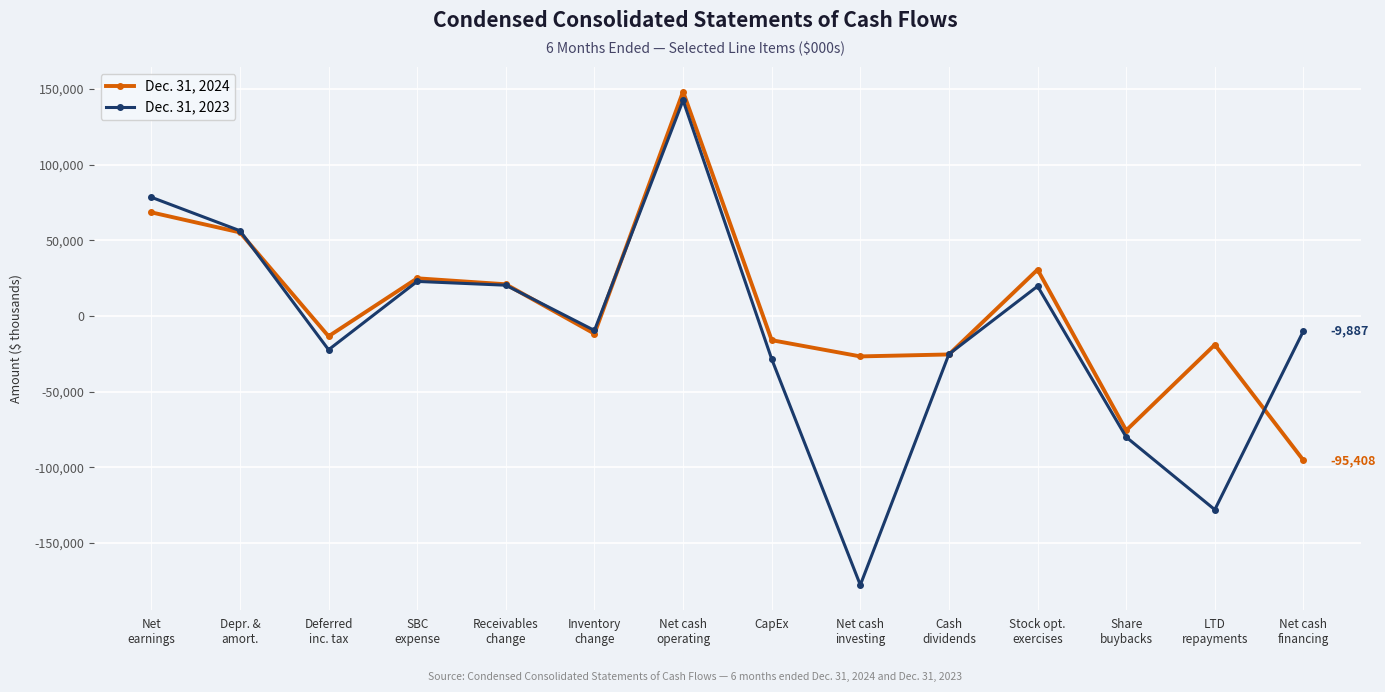

At which category does the chart reach its peak across all series?

Net cash
operating